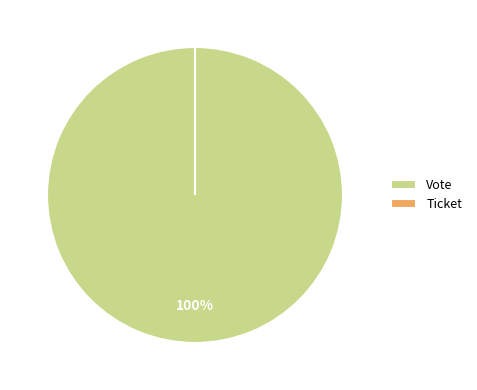

Between Vote and Ticket, which is larger?

Vote